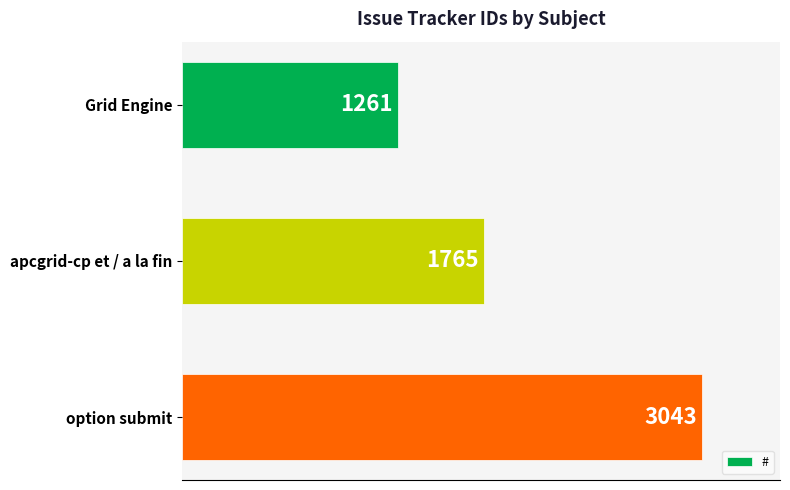

Count the number of categories in the chart.

3